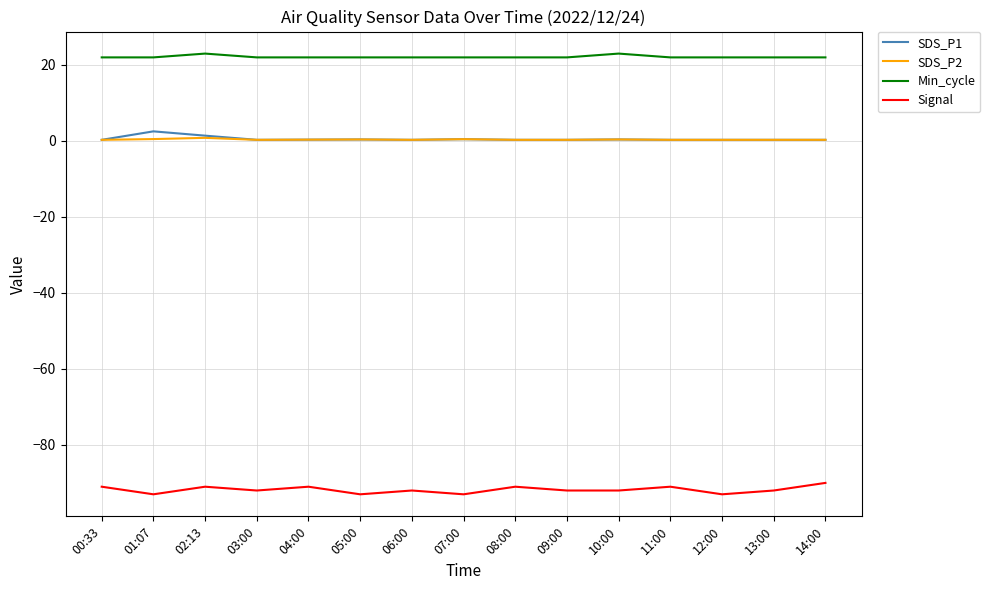

Rank the series by their maximum value, from lowest to highest.

Signal, SDS_P2, SDS_P1, Min_cycle